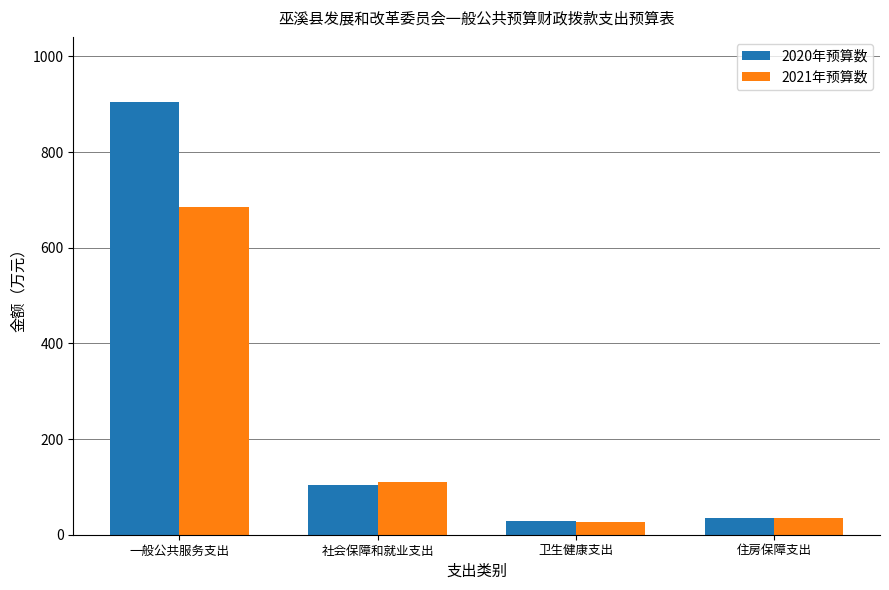

What is the label of the 1st bar from the left?

一般公共服务支出